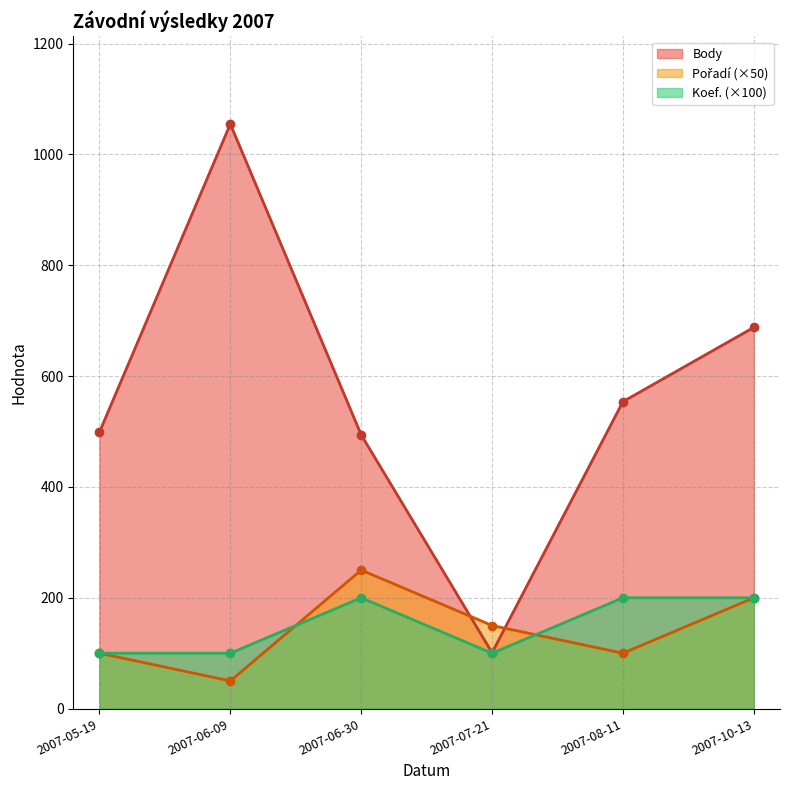

Does the chart have visible grid lines?

Yes